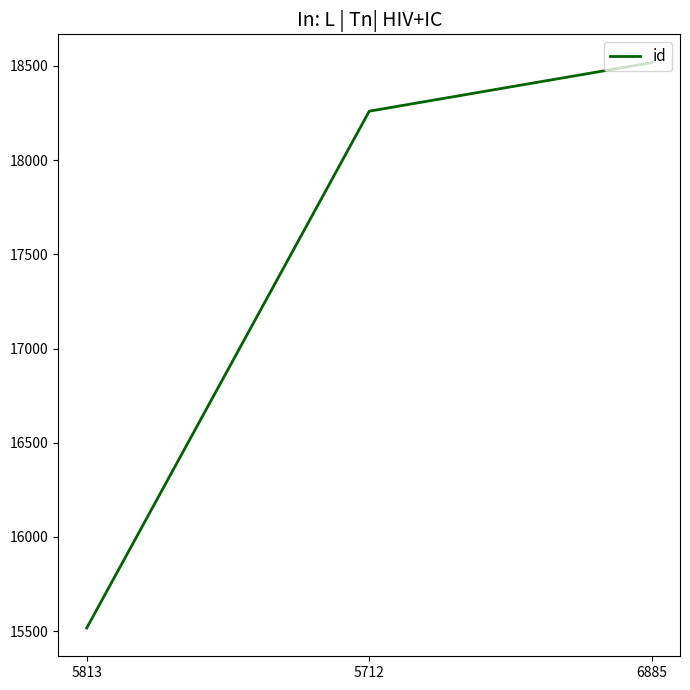

What is the difference between the maximum and second lowest values?

258